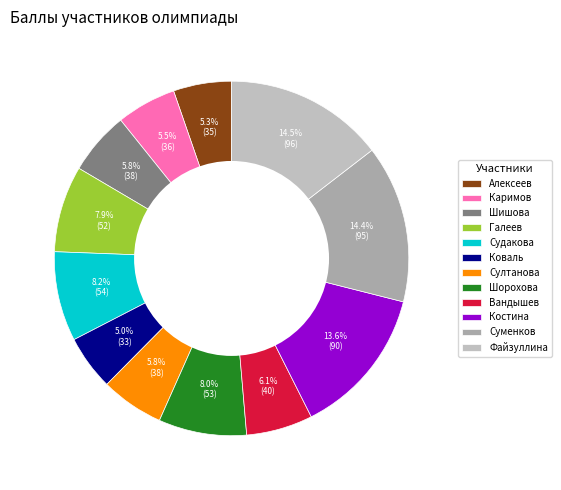

Does Файзуллина account for over 50% of the chart?

No